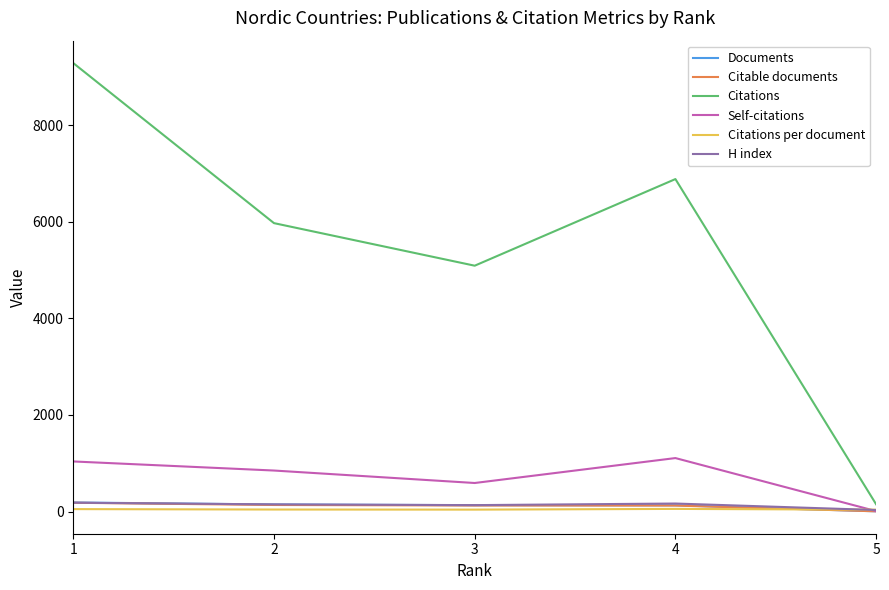

Does the chart have visible grid lines?

No